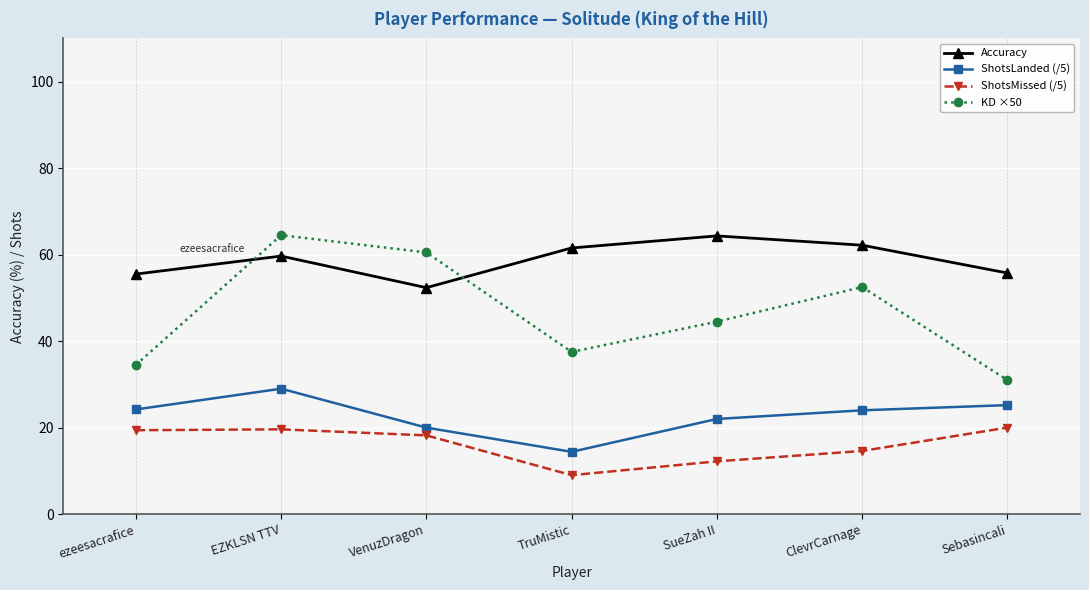

At how many categories does at least one series exceed 63?

2